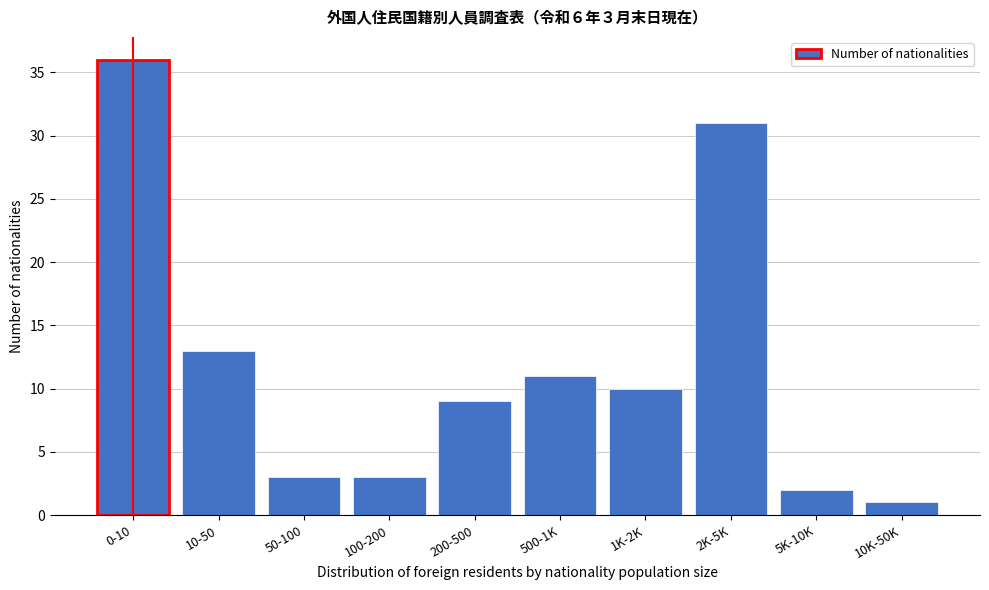

Reading left to right, transcribe all the data shown in this chart.

0-10=36	10-50=13	50-100=3	100-200=3	200-500=9	500-1K=11	1K-2K=10	2K-5K=31	5K-10K=2	10K-50K=1